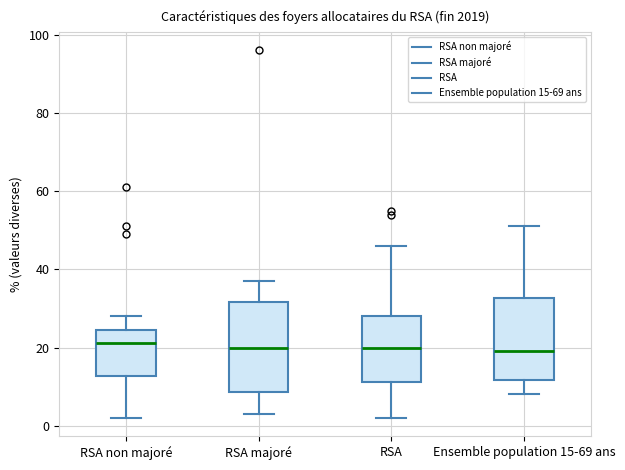

Reading left to right, read every box against the y-axis: the position of its median line, the range the box covers, and the ends of its whiskers. The values are not printed on the chart, so give them approximately, as read against the axis.

RSA non majoré: median 22, box 12 to 24, whiskers 2 to 28
RSA majoré: median 20, box 8 to 32, whiskers 4 to 38
RSA: median 20, box 12 to 28, whiskers 2 to 46
Ensemble population 15-69 ans: median 20, box 12 to 32, whiskers 8 to 52